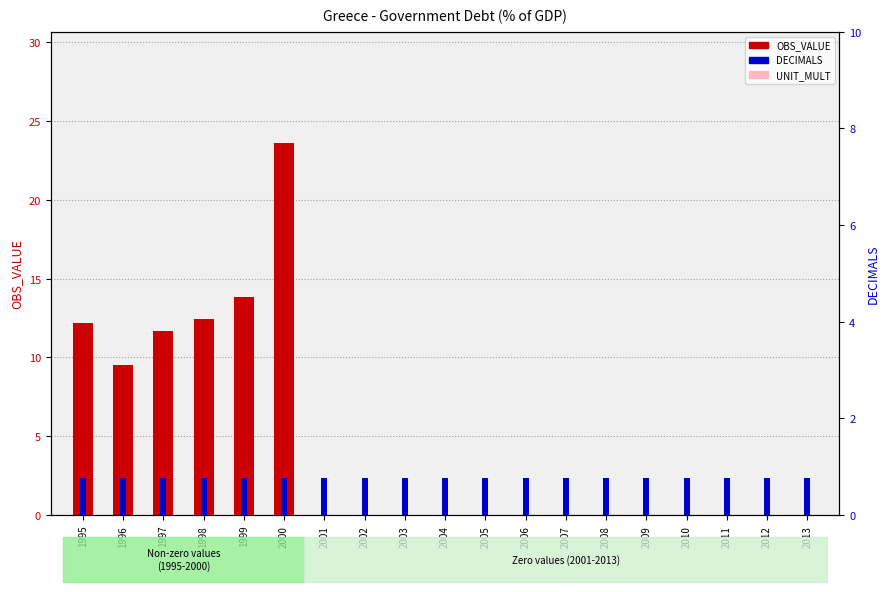

What is the total value across all series at 1998?

14.8